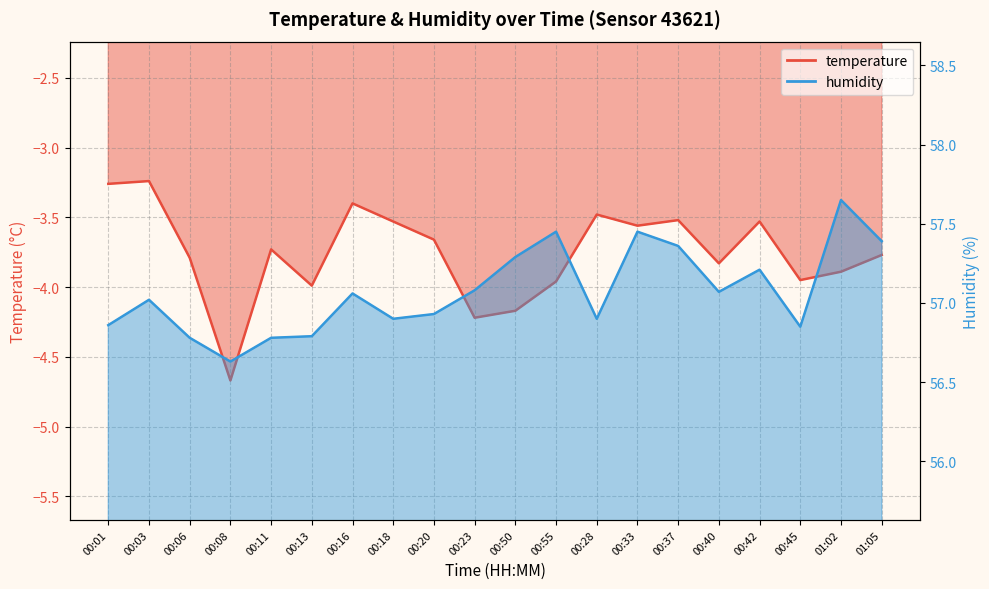

What value does the temperature series have at 00:18?

-3.5